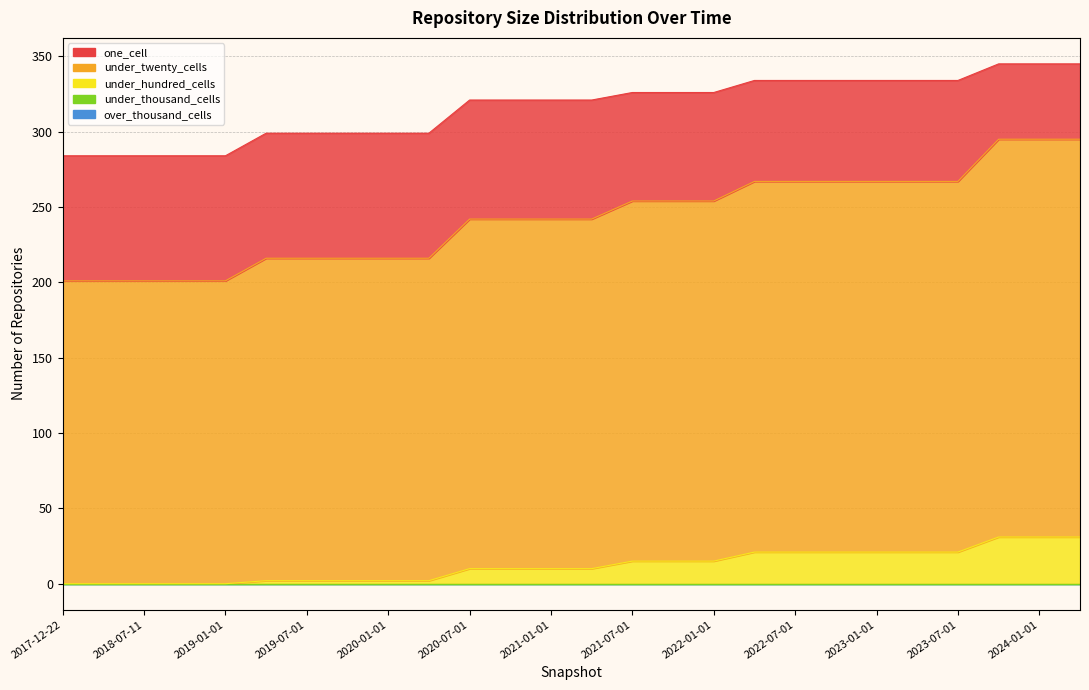

Which series has the largest total across all categories?

under_twenty_cells